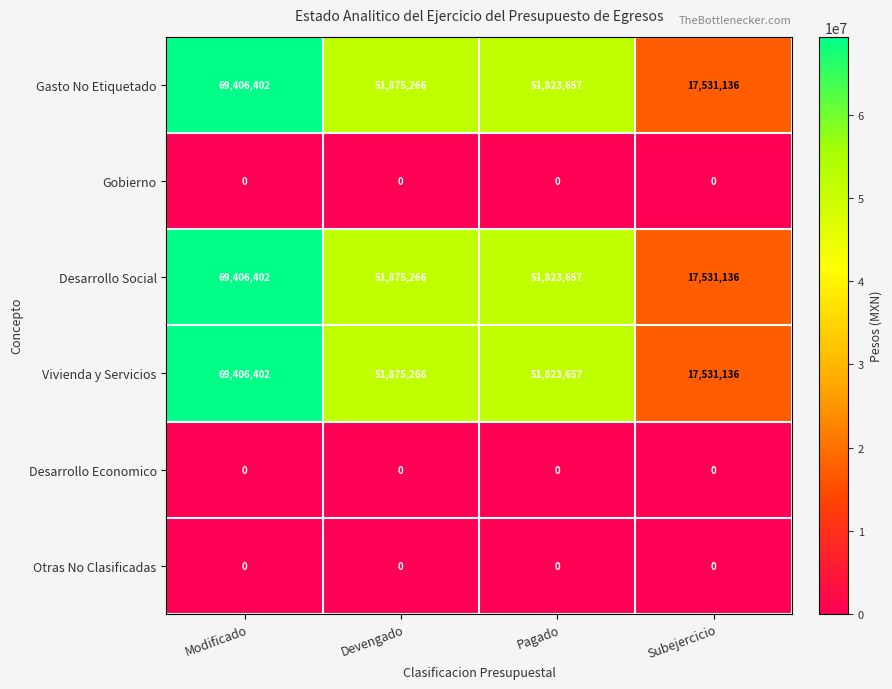

At which category does the chart reach its peak across all series?

Modificado